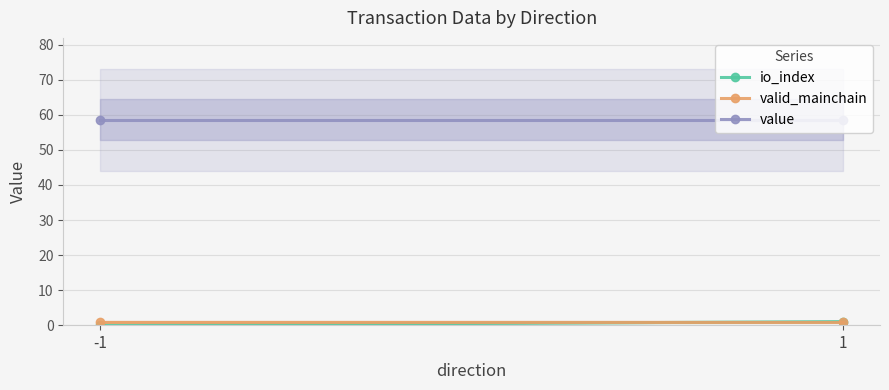

Which series has the largest total across all categories?

value